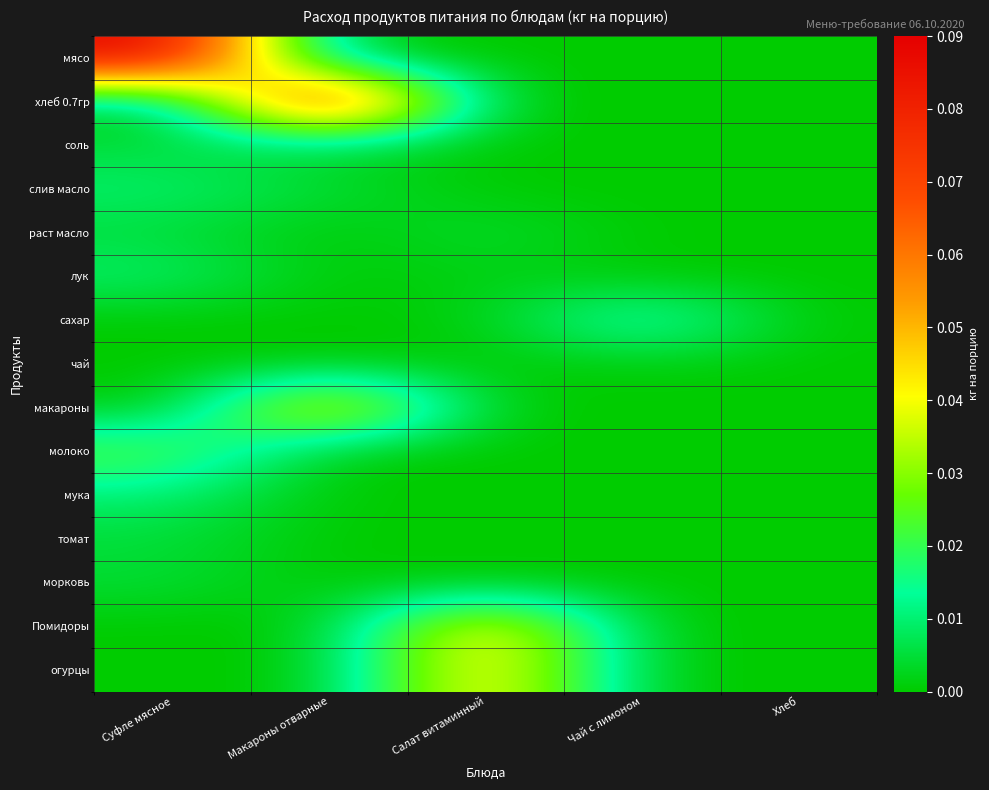

Which series has the largest total across all categories?

мясо